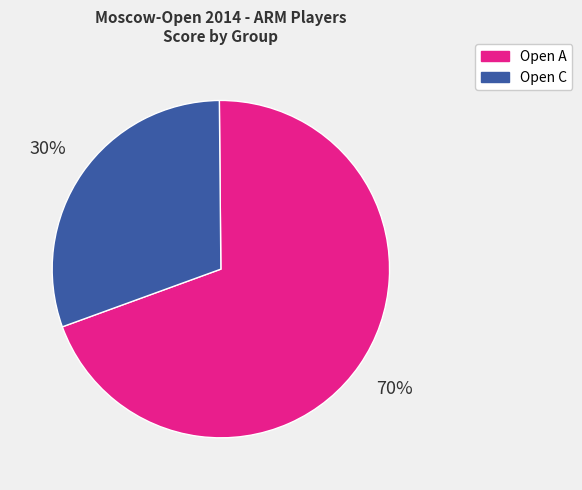

Count the number of slices in the pie.

2